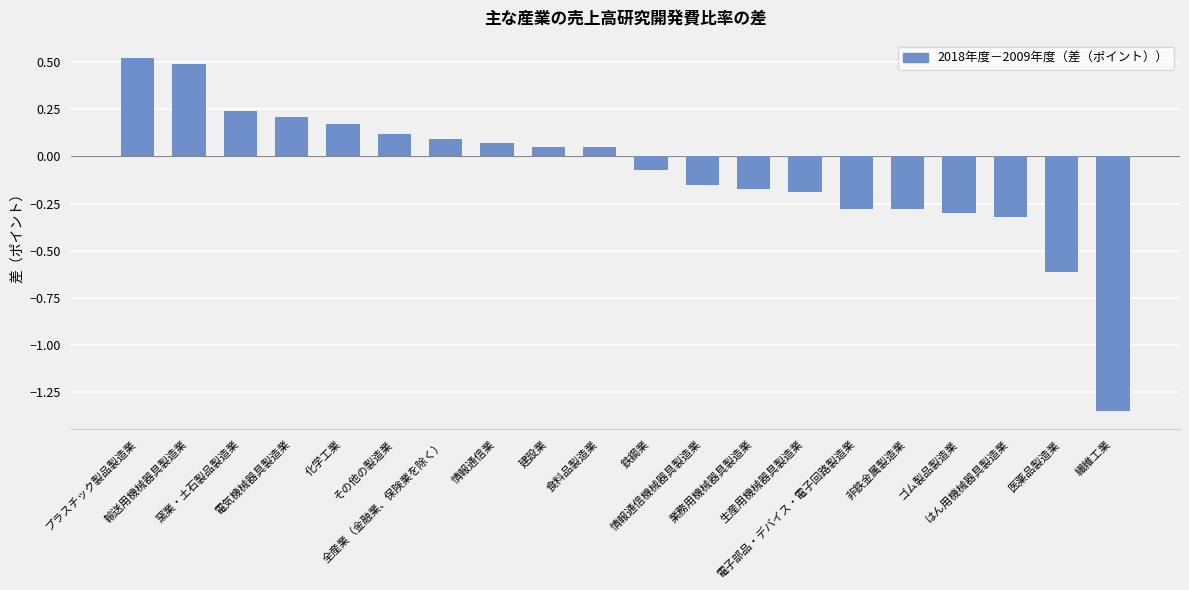

What is the value of the 16th bar from the left?

-0.3